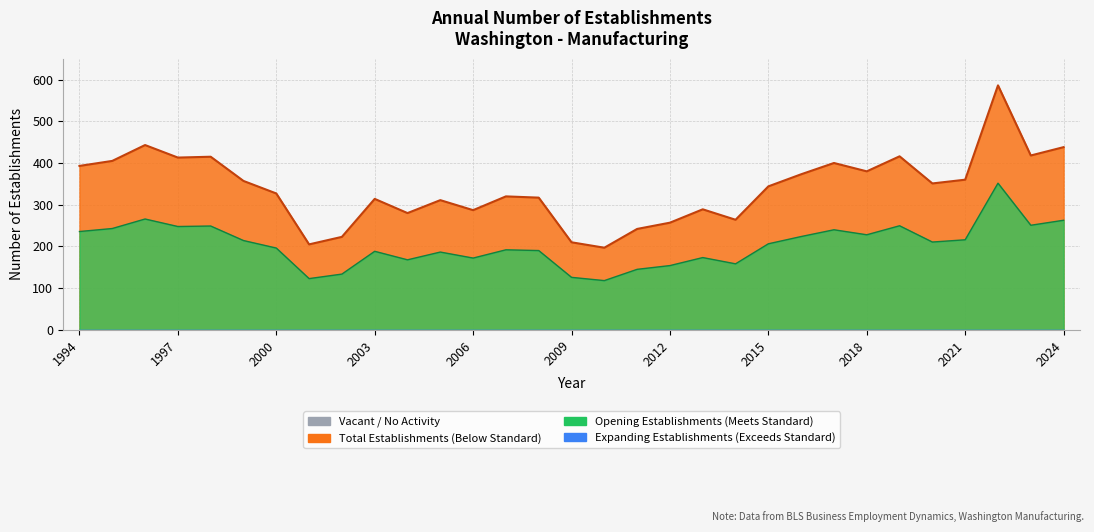

How many interior local valleys does the Total Establishments series have?

9